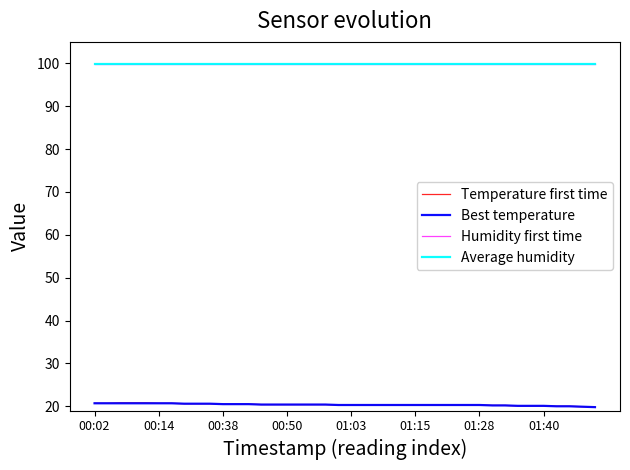

What is the sum of all Temperature first time values?

814.9